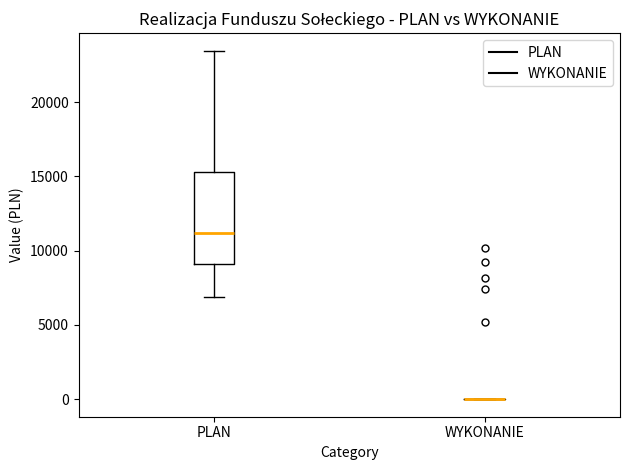

Reading left to right, transcribe this box plot: for each box, give where its median line is, the range the box spans, and where its two whiskers end, as read against the y-axis. The values are not printed on the chart, so give them approximately, as read against the axis.

PLAN: median 11000, box 9000 to 15500, whiskers 7000 to 23500
WYKONANIE: box collapsed to a line at 0, whiskers 0 to 0